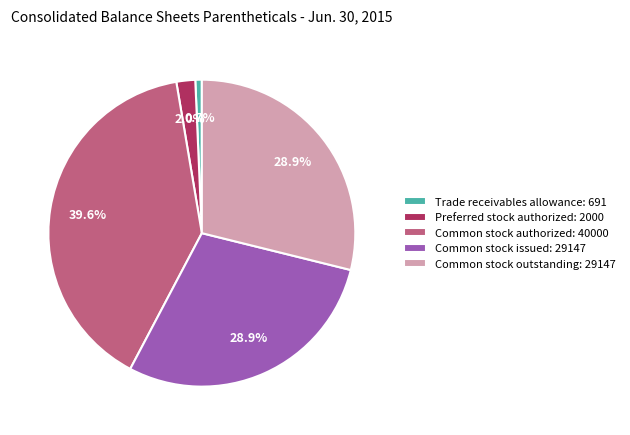

Which category has the biggest portion of the pie?

Common stock authorized